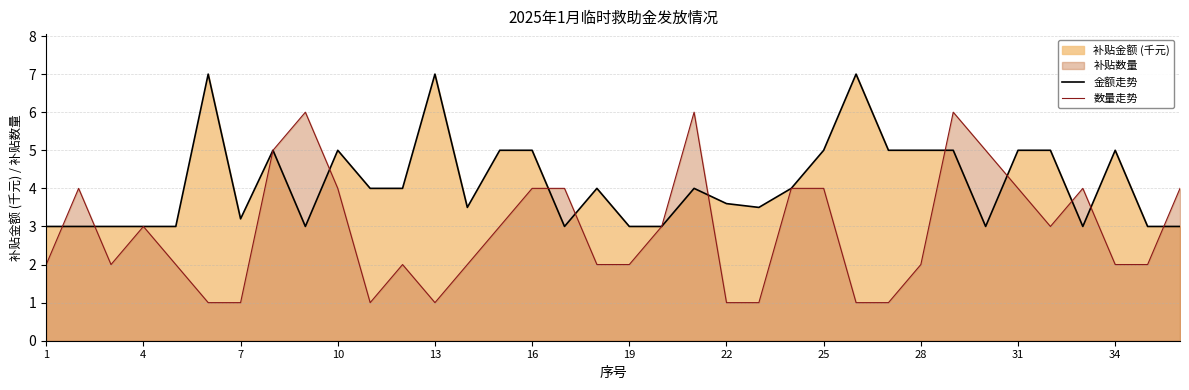

Count the 数量走势 values in the range 2 to 4.

23